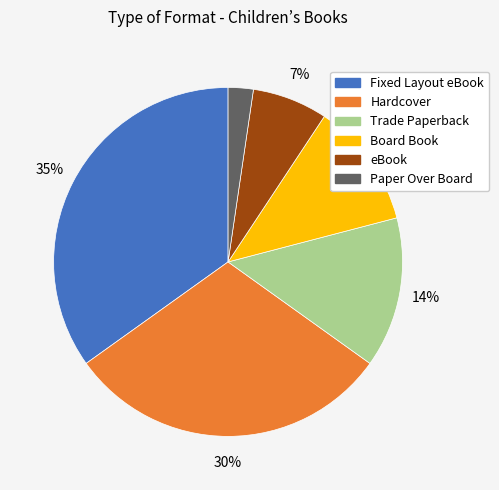

Does any single category account for the majority?

No